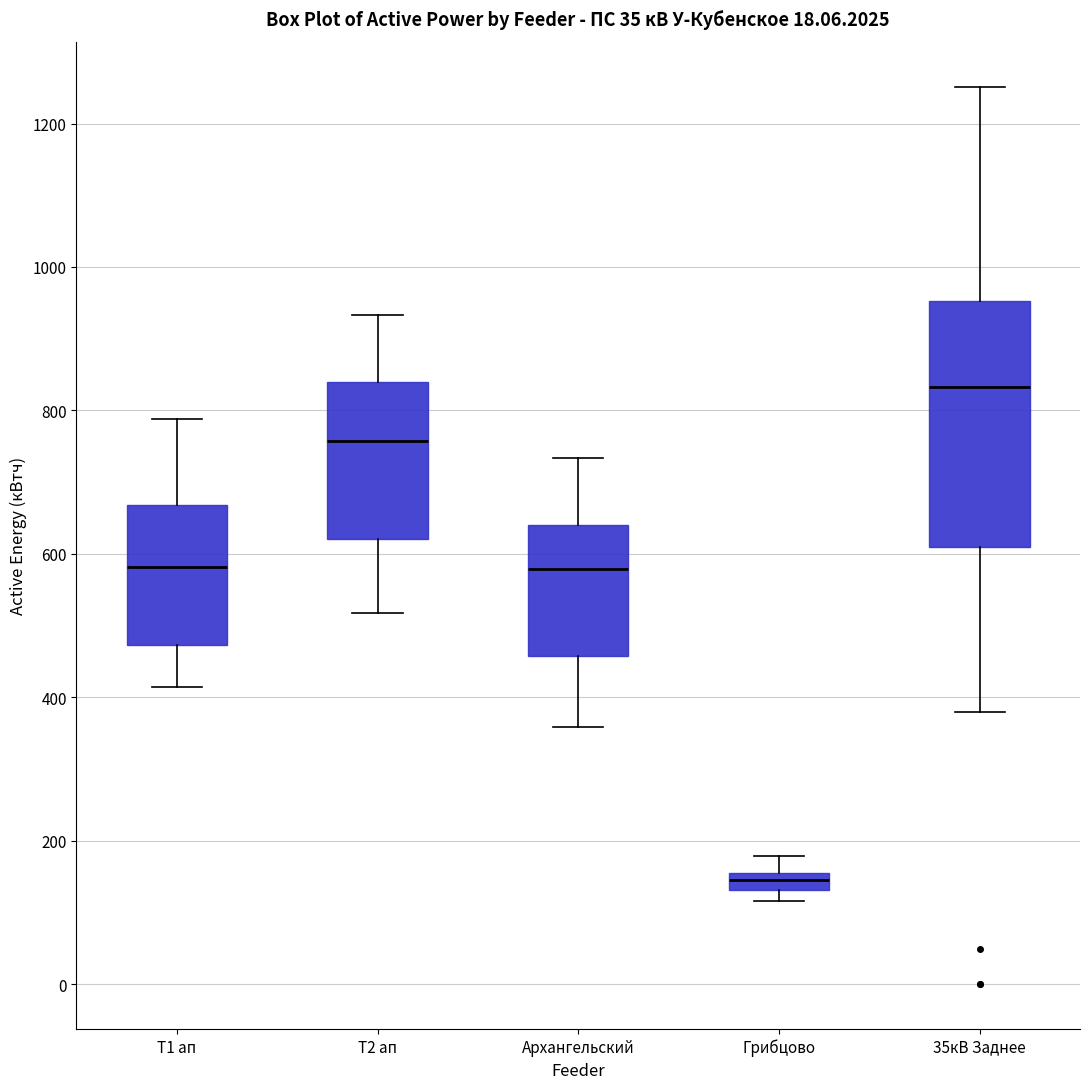

Comparing the boxes themselves (not the whiskers), which one is the tallest?

35кВ Заднее